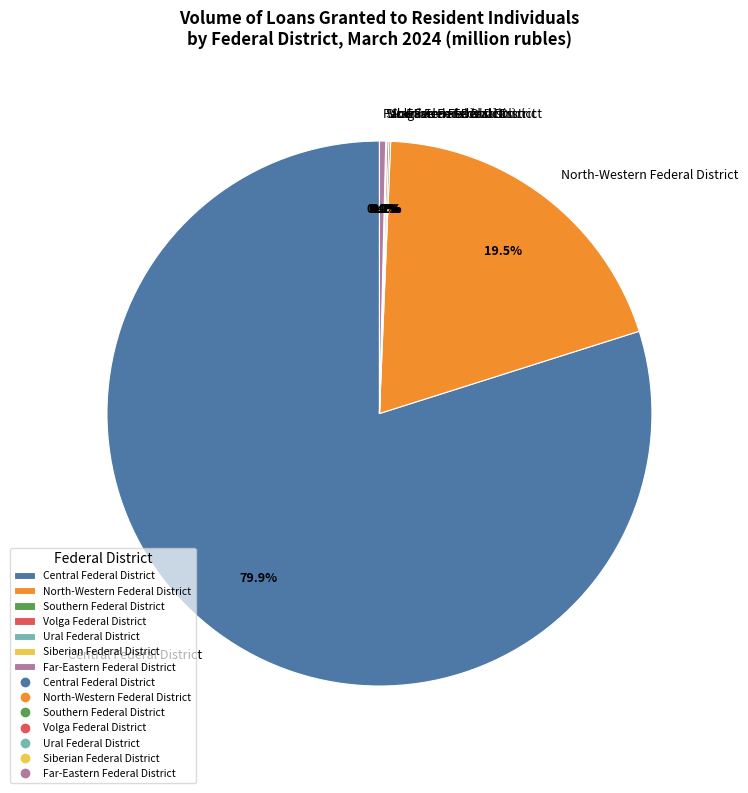

Is there any slice that represents more than half of the pie?

Yes